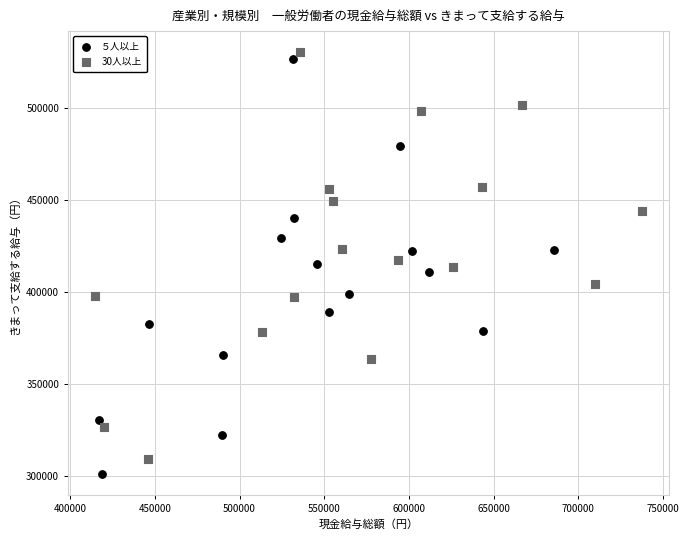

Which series has the largest Y range (max minus min)?

５人以上